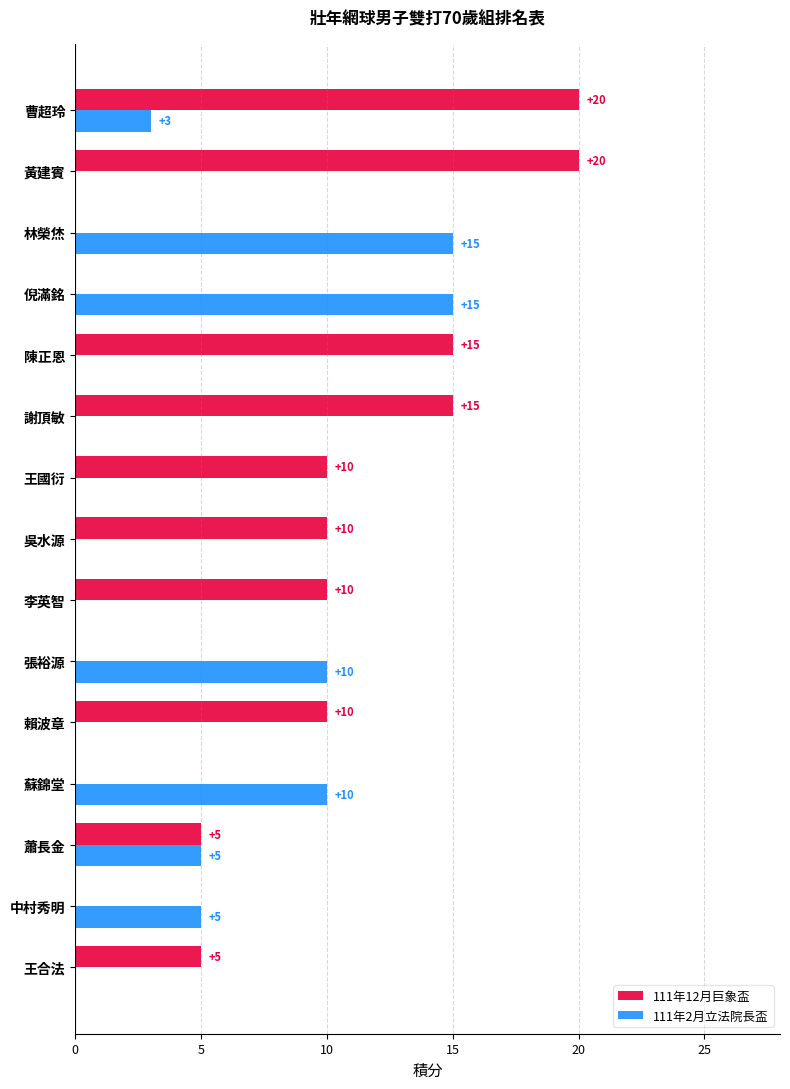

Is the value of 111年12月巨象盃 at 張裕源 greater than the value of 111年2月立法院長盃 at 中村秀明?

No